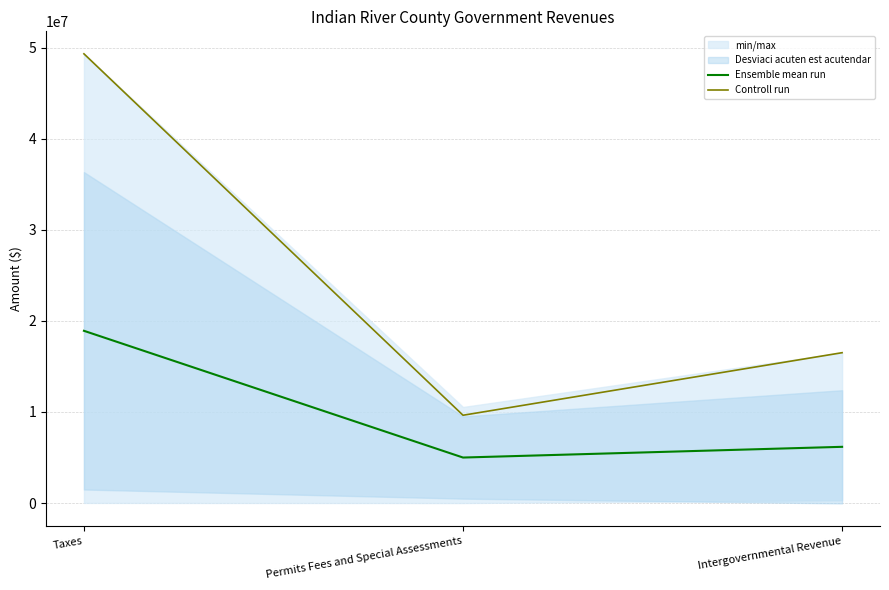

Reading right to left, list all the values displayed in this chart.

Ensemble mean run: 6174777.8	4997144.0	18919323.2
Controll run: 16514498.0	9643106.0	49346756.0